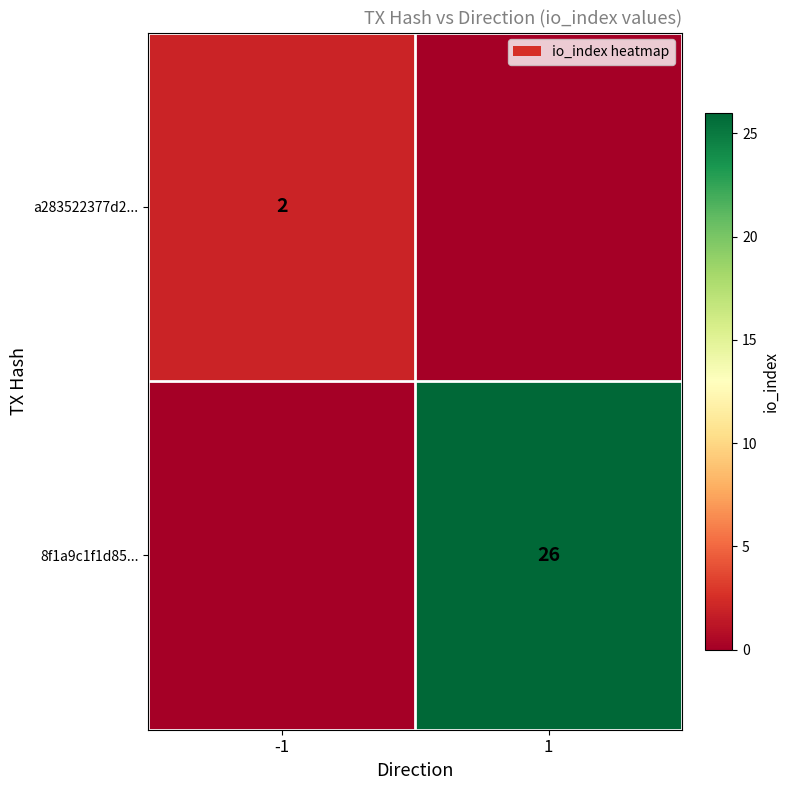

Is it true that 8f1a9c1f1d85... equals 26 at 1?

True